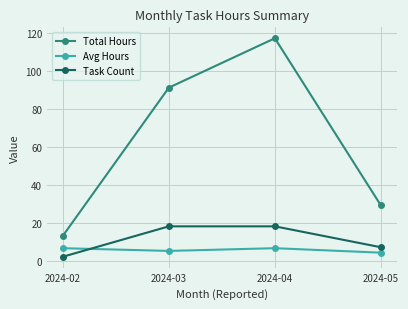

Is this an area chart (filled region under the line)?

No